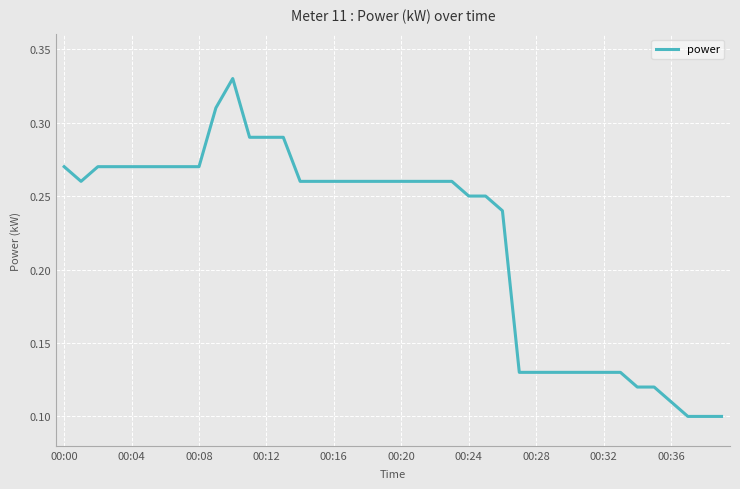

How many lines are shown in the chart?

1